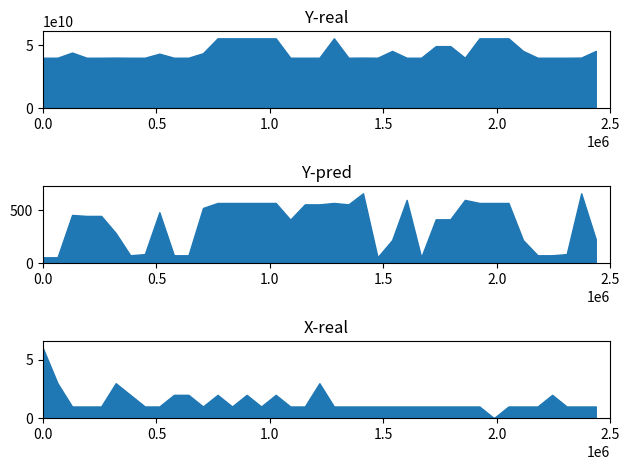

At 18, list the series in order from largest to smallest.

Y-real, Y-pred, X-real